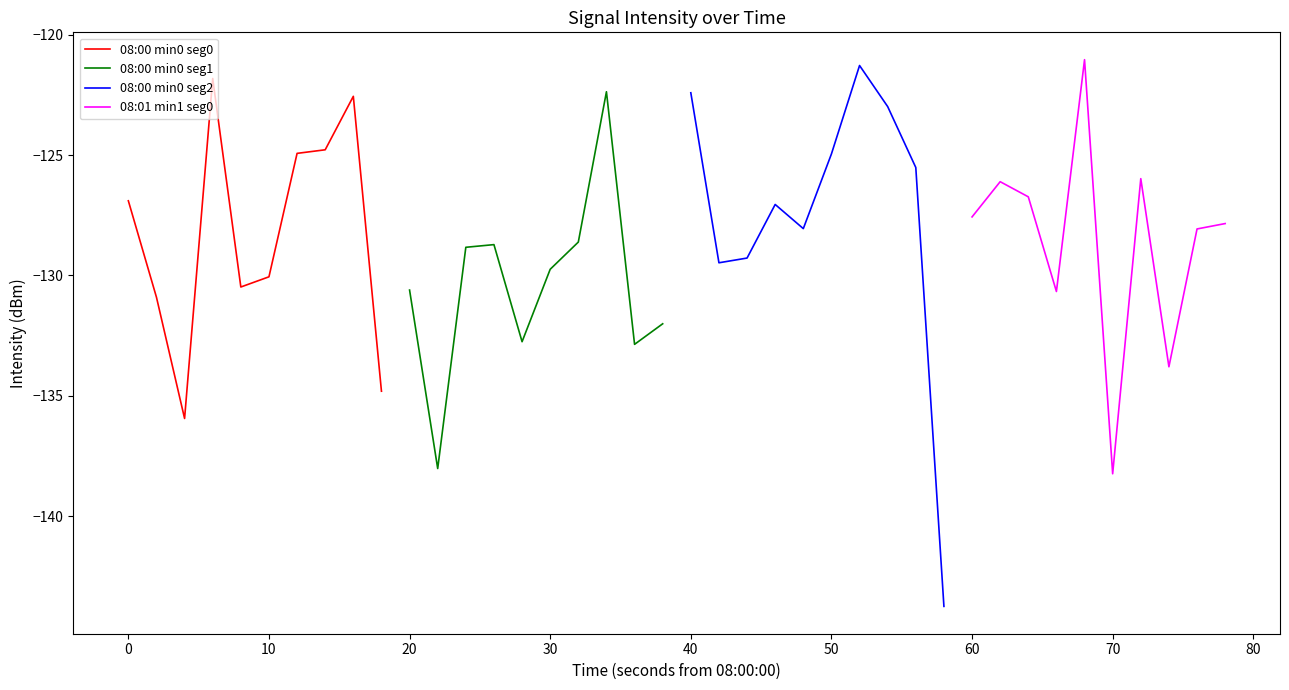

What is the minimum value shown in the chart?

-143.8